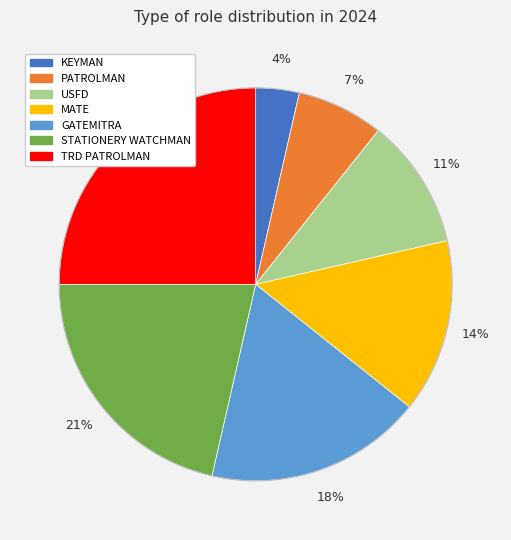

To the nearest percent, what is the difference between the largest and smallest slice percentages?

21%